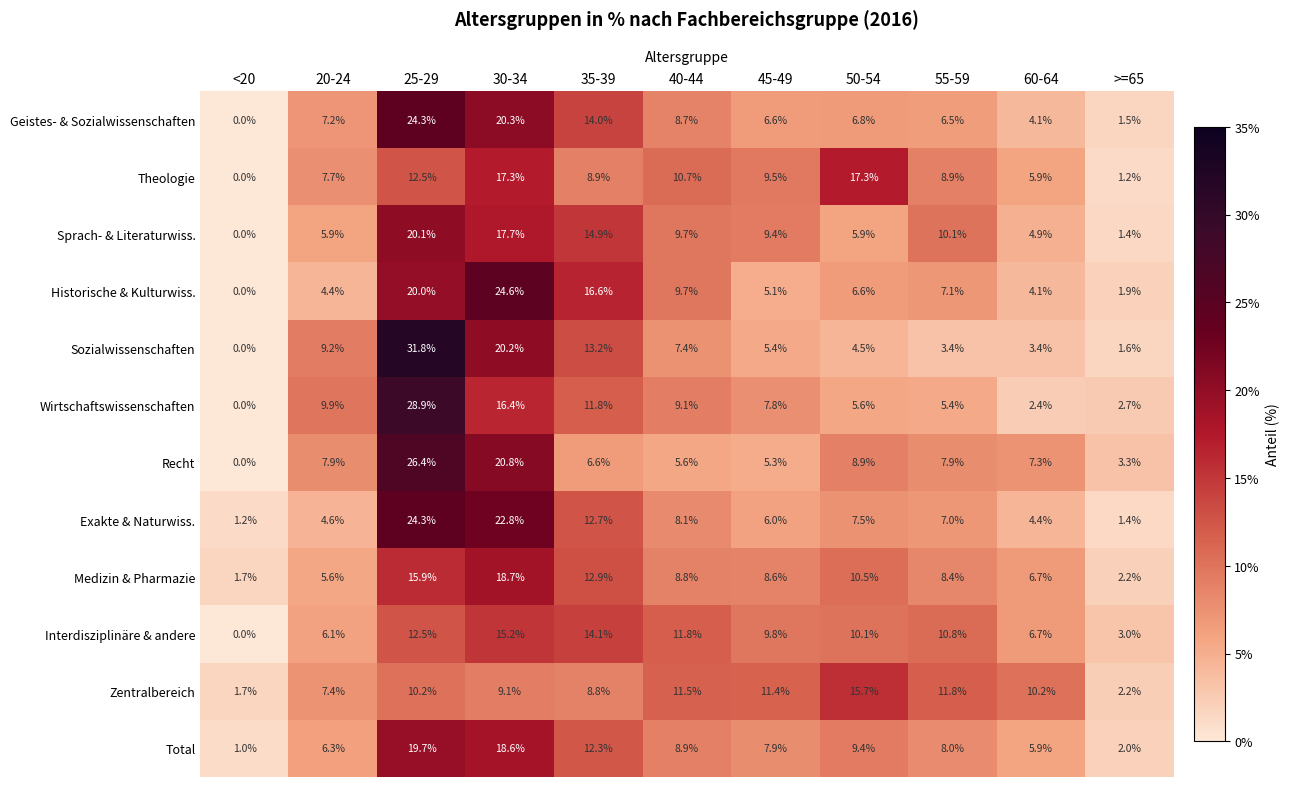

How many values in Sprach- & Literaturwiss. are above zero?

10